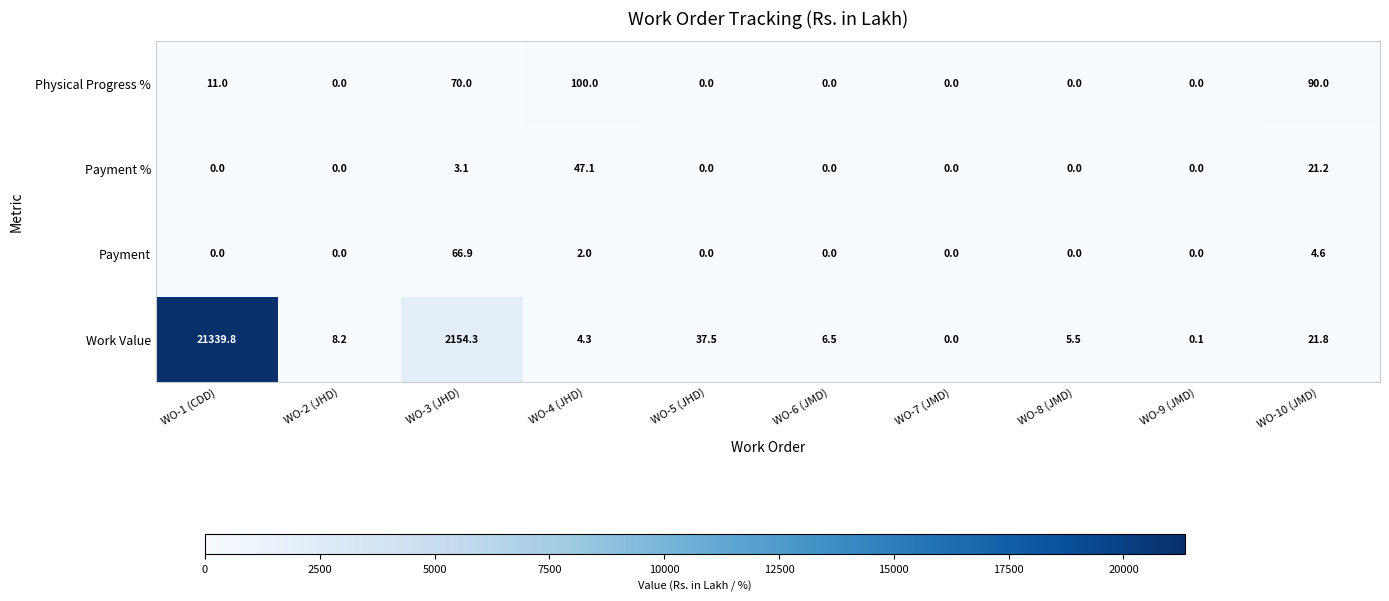

What is the difference between the maximum and minimum values in the Payment series?

66.9